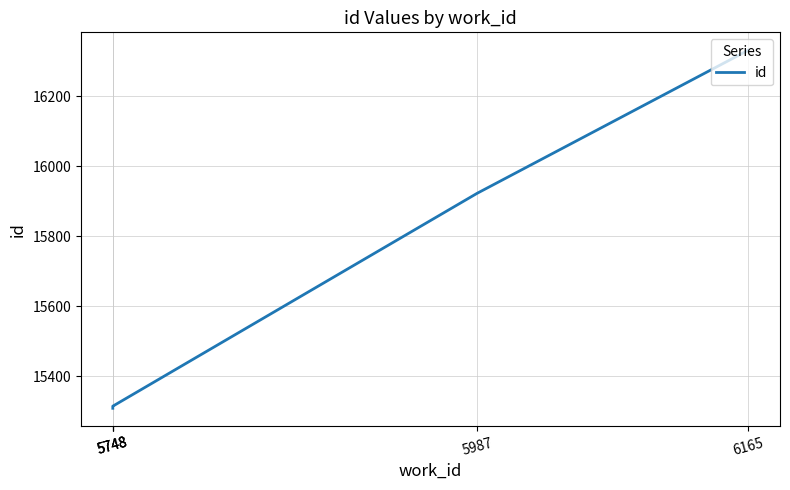

What is the approximate value at 5748, to the nearest 10?

15310